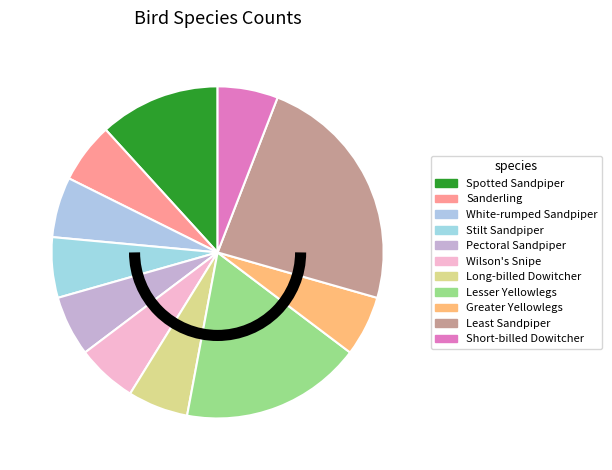

True or false: Short-billed Dowitcher accounts for 6% of the total.

True